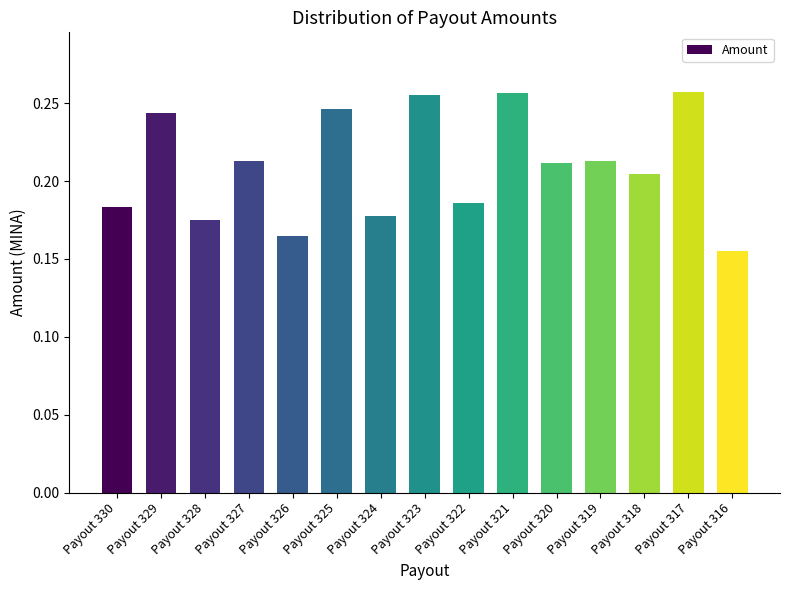

What is the sum of all values?

3.1